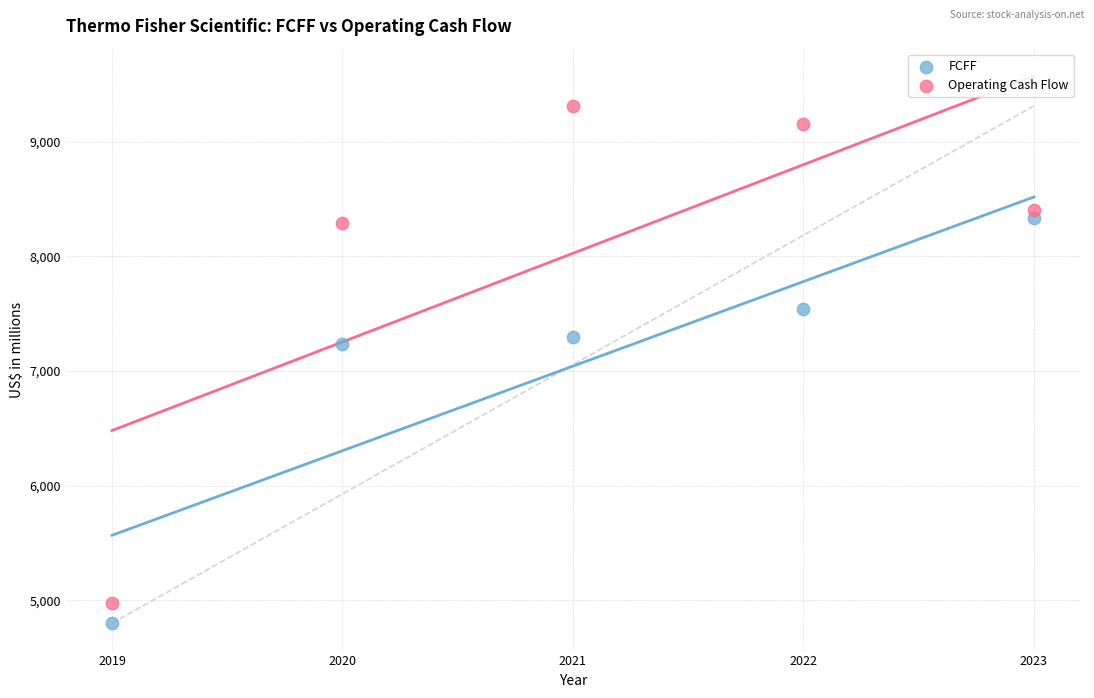

What are all the series names shown in the legend?

FCFF, Operating Cash Flow